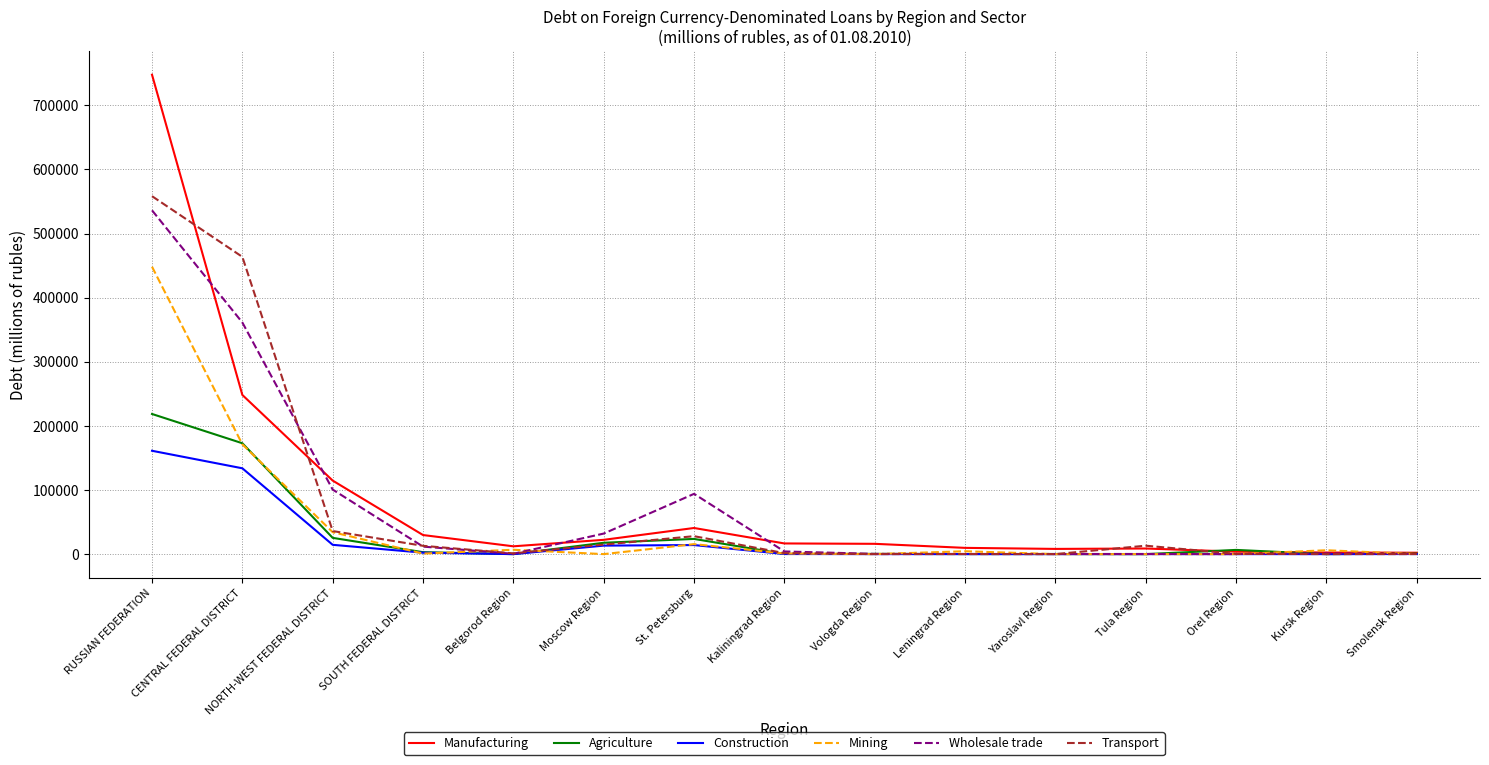

What is the total value across all series at CENTRAL FEDERAL DISTRICT?

1551421